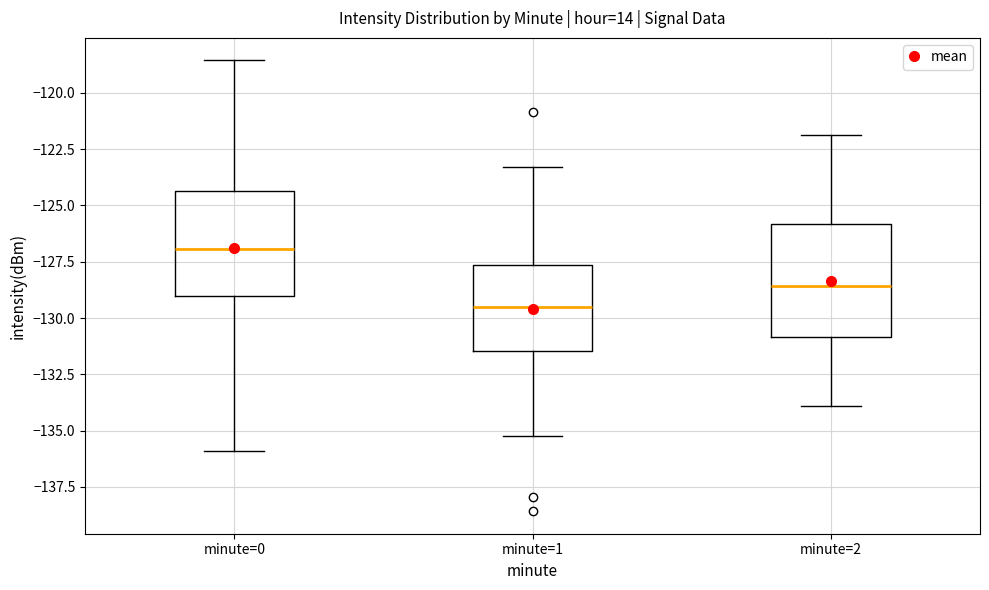

Where does the upper whisker of the box for minute=0 end on the y-axis? The values are not printed on the chart, so give them approximately, as read against the axis.

-118.5